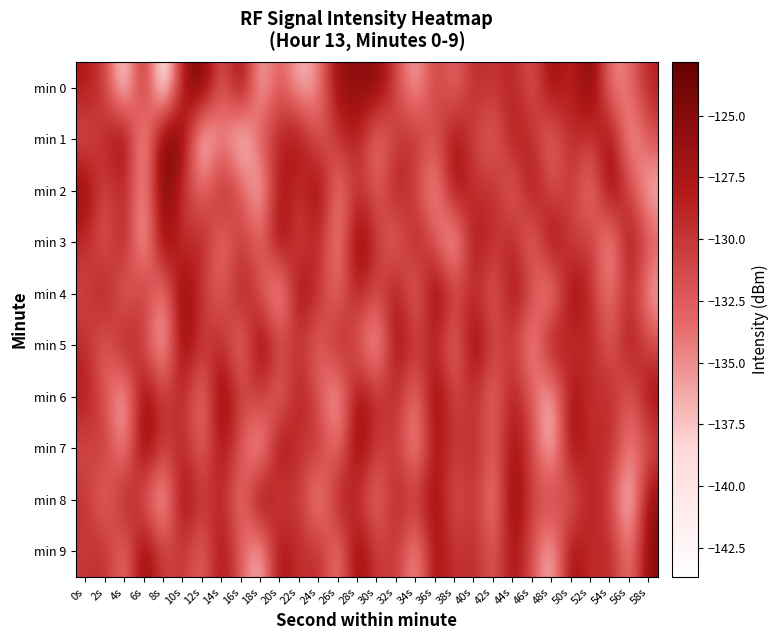

What is the total value across all series at 46s?

-1319.2